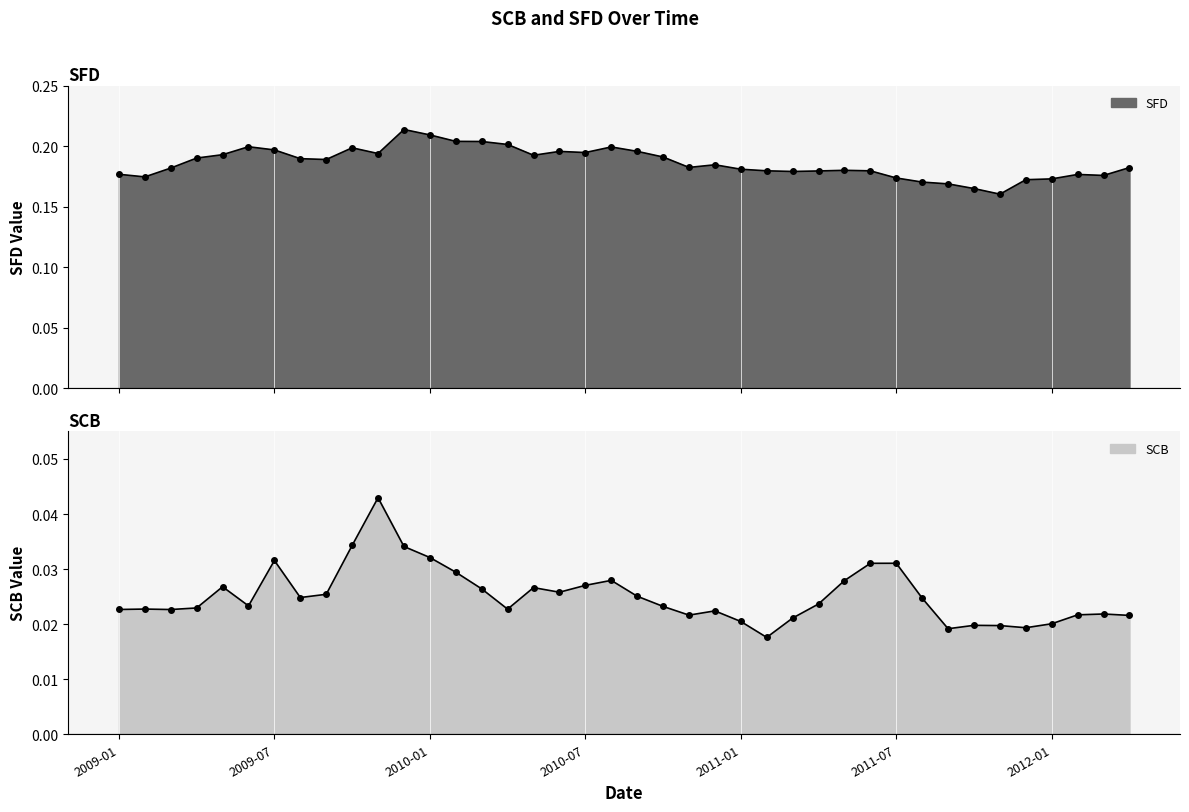

What are all the series names shown in the legend?

SCB, SFD